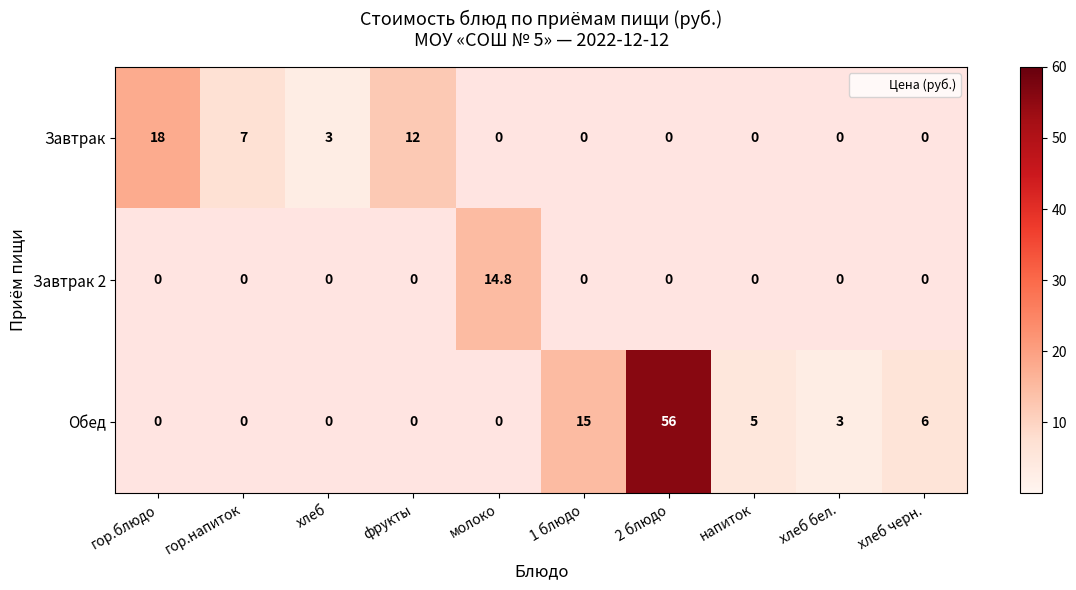

Reading left to right, list all the values displayed in this chart.

Завтрак: гор.блюдо=18.0	гор.напиток=7.0	хлеб=3.0	фрукты=12.0	молоко=0.0	1 блюдо=0.0	2 блюдо=0.0	напиток=0.0	хлеб бел.=0.0	хлеб черн.=0.0
Завтрак 2: гор.блюдо=0.0	гор.напиток=0.0	хлеб=0.0	фрукты=0.0	молоко=14.8	1 блюдо=0.0	2 блюдо=0.0	напиток=0.0	хлеб бел.=0.0	хлеб черн.=0.0
Обед: гор.блюдо=0.0	гор.напиток=0.0	хлеб=0.0	фрукты=0.0	молоко=0.0	1 блюдо=15.0	2 блюдо=56.0	напиток=5.0	хлеб бел.=3.0	хлеб черн.=6.0